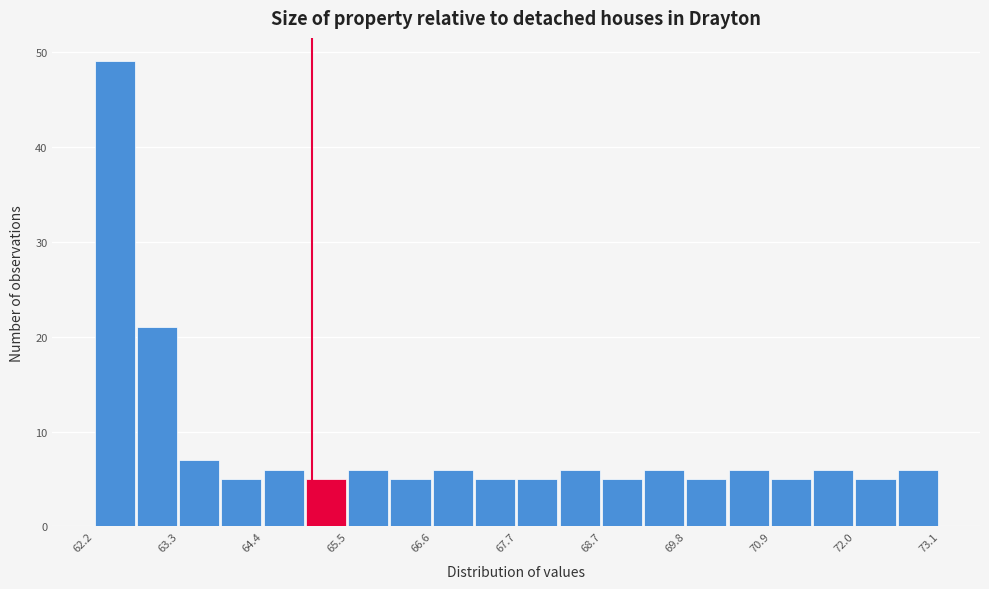

Around what value on the x-axis is the tallest bar? Give the approximate position of its centre, as read against the axis.

62.4